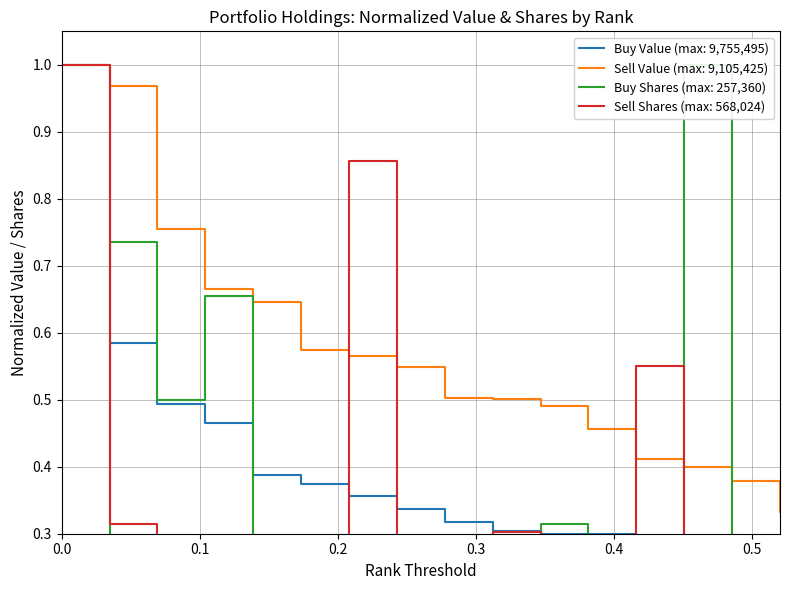

Which series has the largest total across all categories?

Sell (Value)